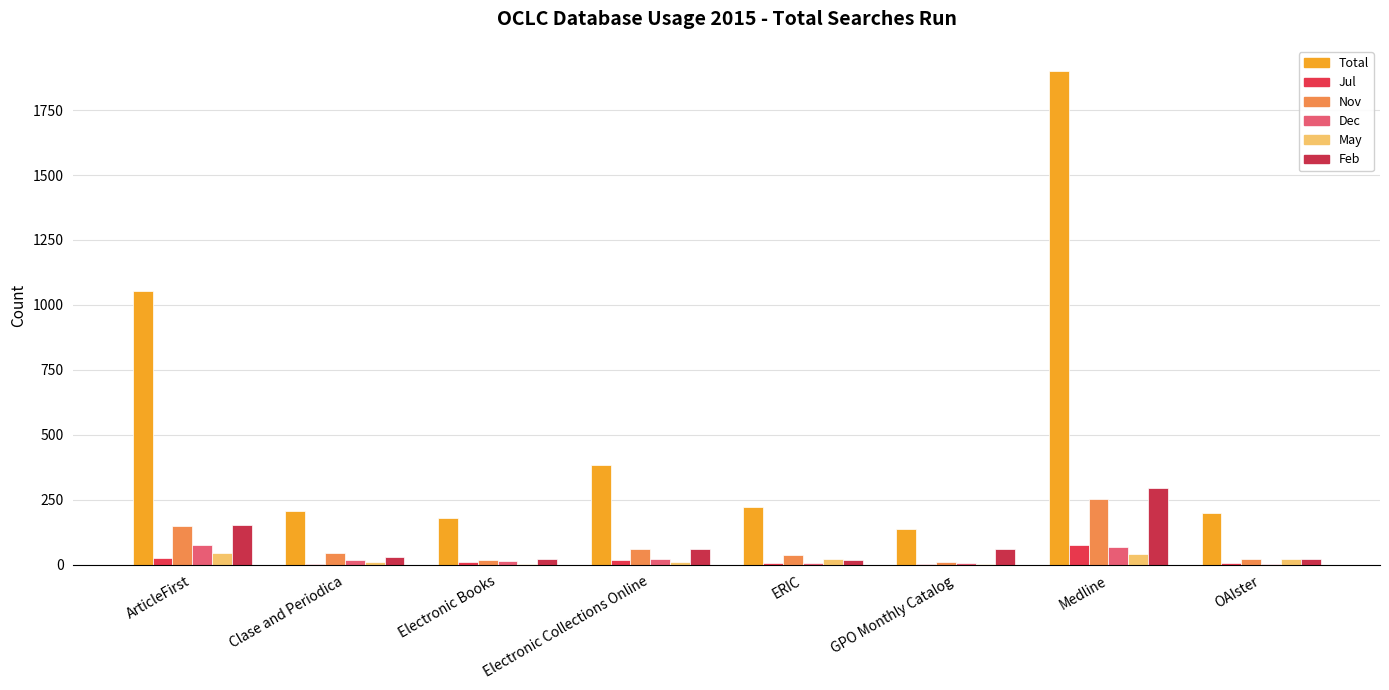

Which series changed the most between ArticleFirst and ERIC?

Total